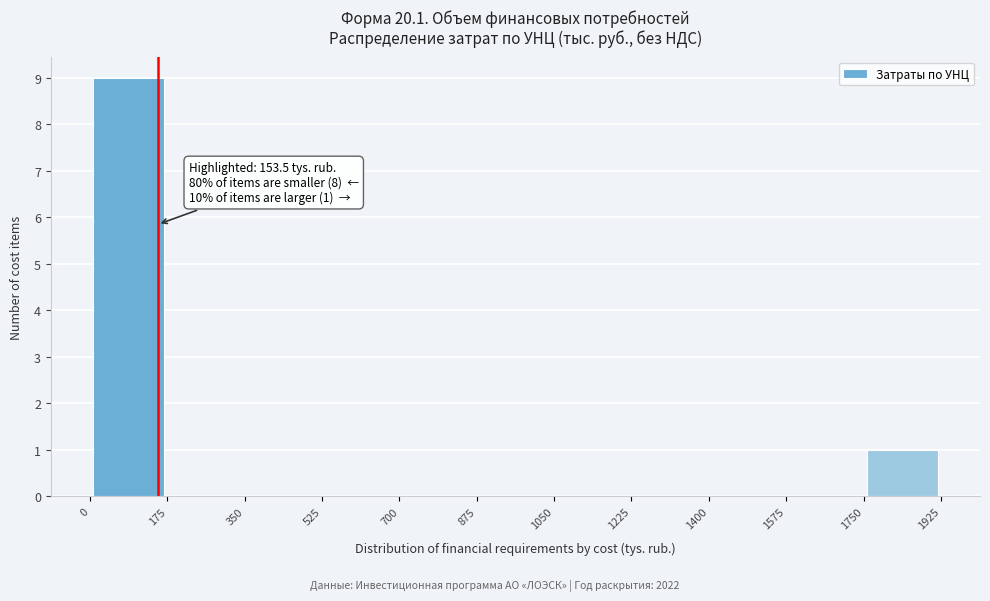

Over which range of the x-axis is the bar tallest?

0 to 175